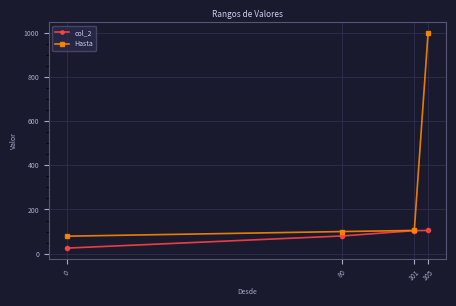

What is the sum of all col_2 values?

314.0